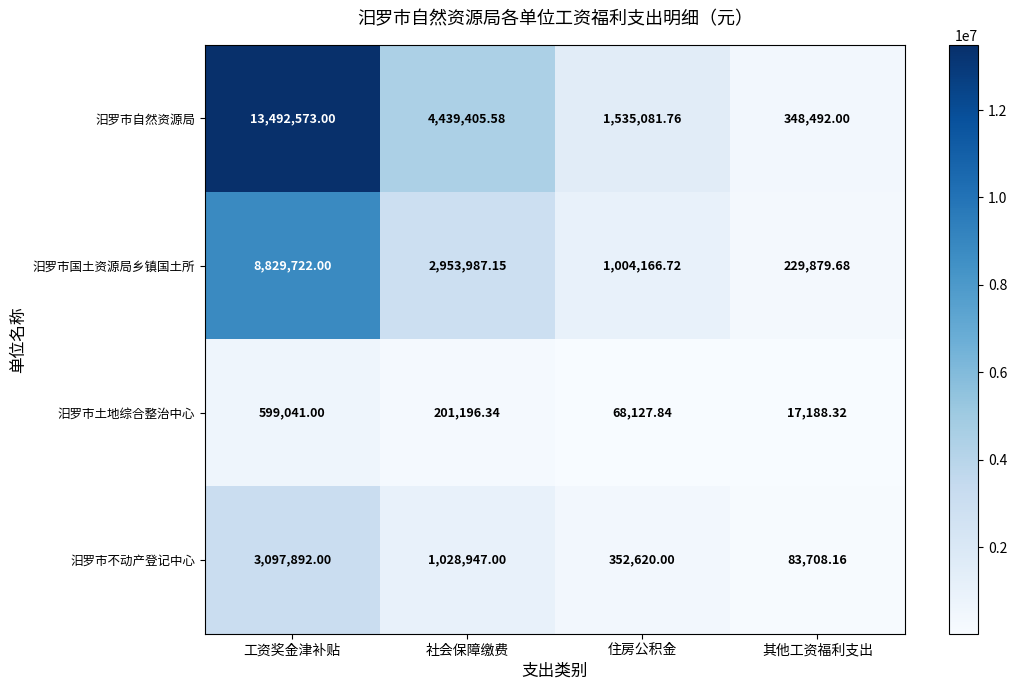

Rank the series by their maximum value, from highest to lowest.

汨罗市自然资源局, 汨罗市国土资源局乡镇国土所, 汨罗市不动产登记中心, 汨罗市土地综合整治中心